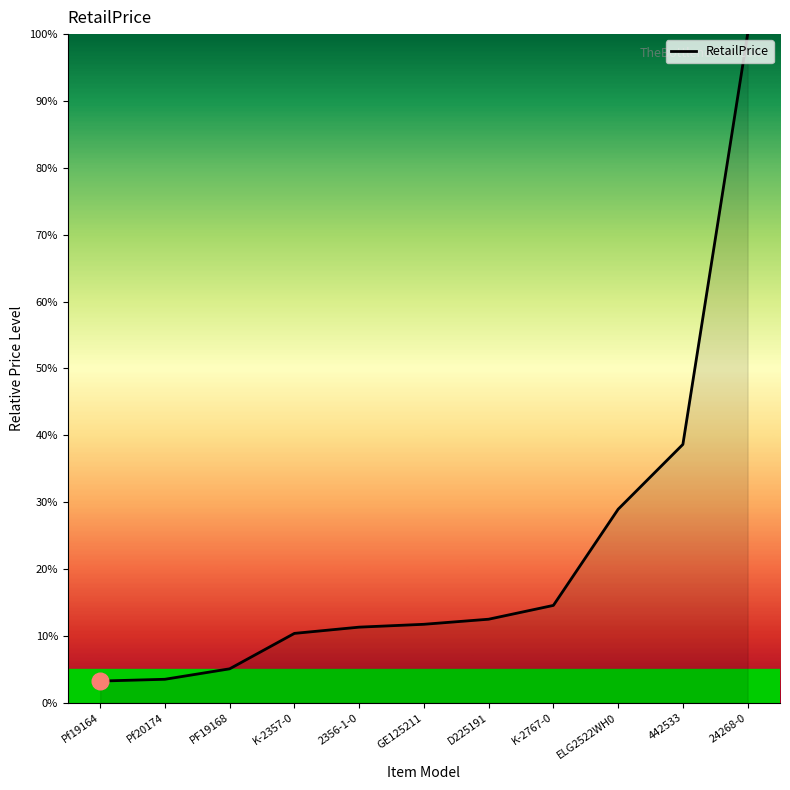

Is it true that the value at ELG2522WH0 is 17.5?

False